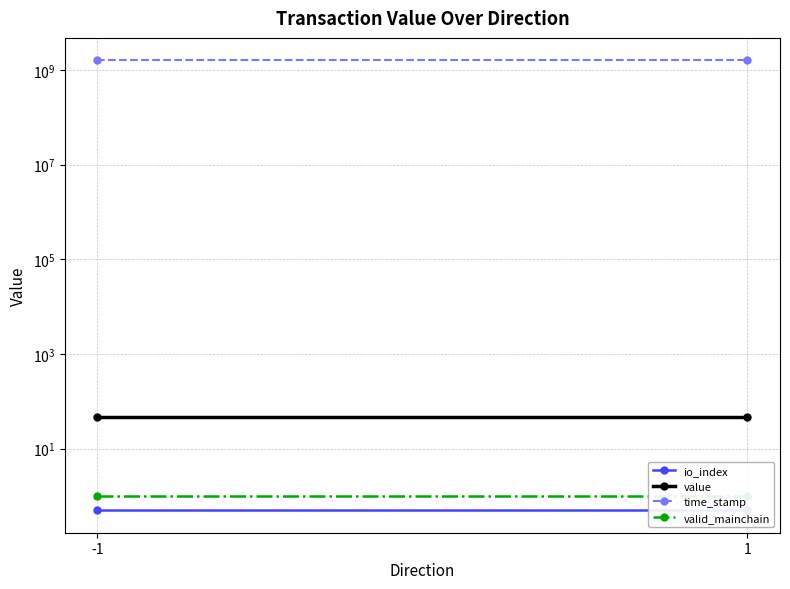

How many categories are shown in the chart?

2